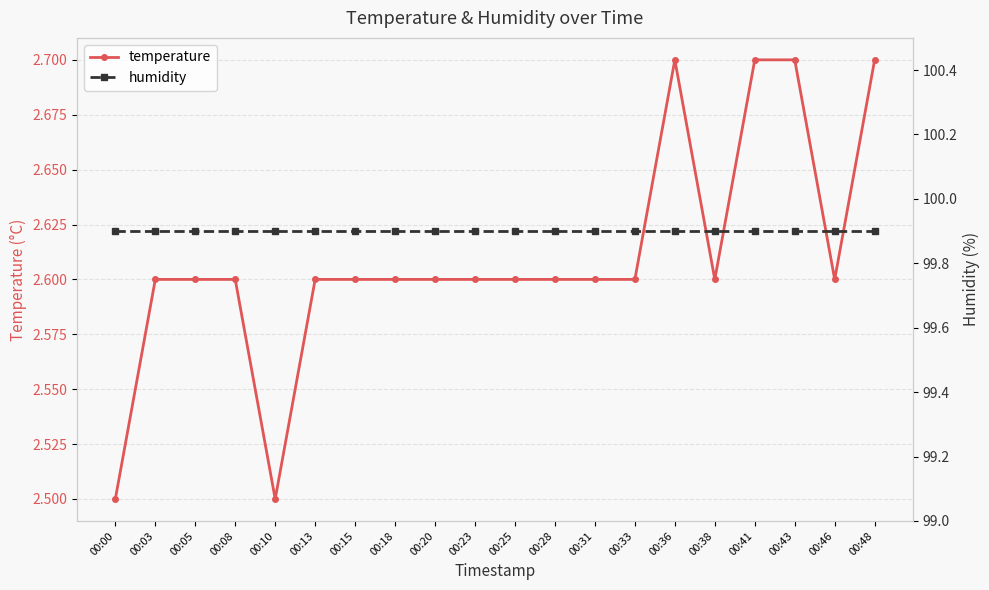

What is the value of the humidity point at the 13th from the left?

99.9